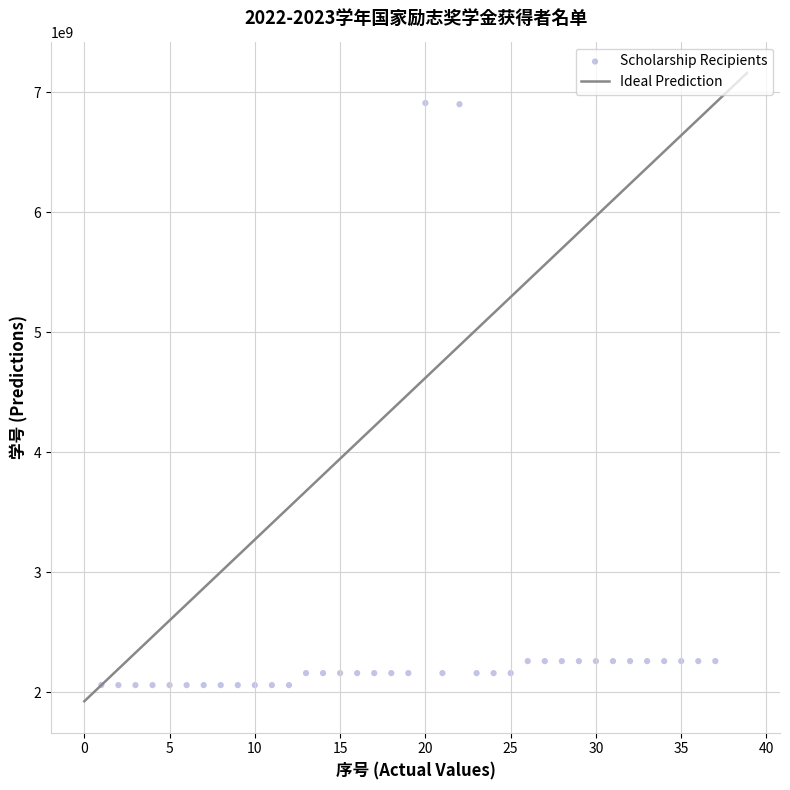

What is the range of Y values (max minus min)?

4851030002